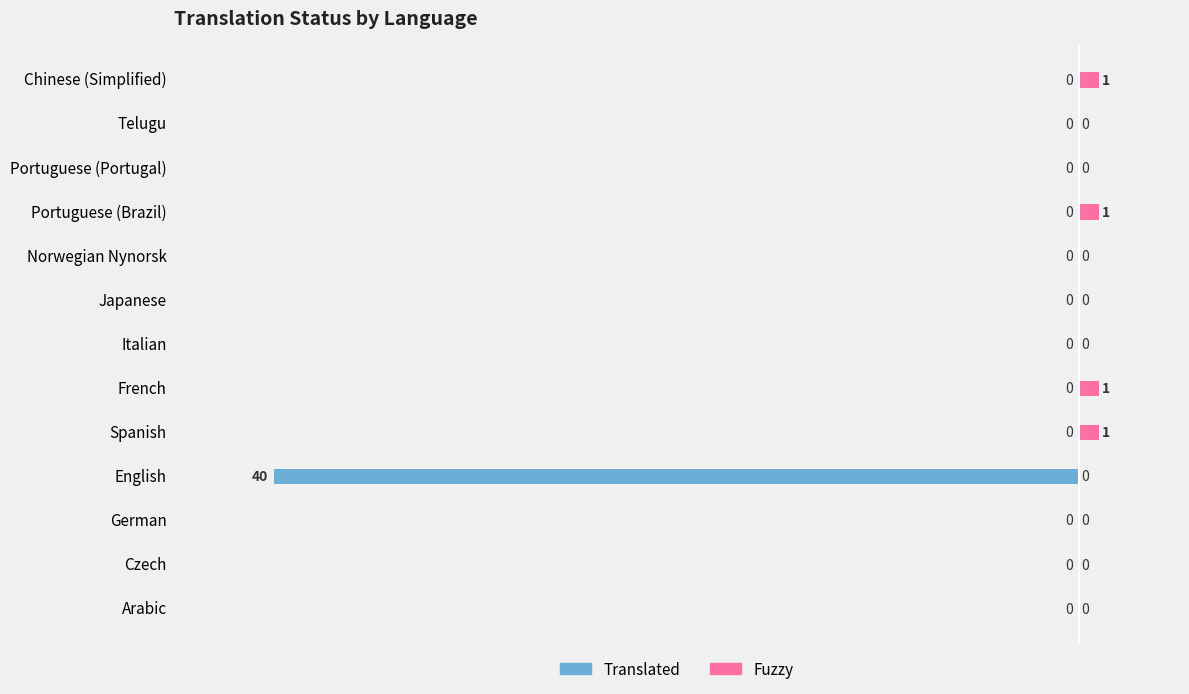

True or false: Translated has a value of 0 at Arabic.

True